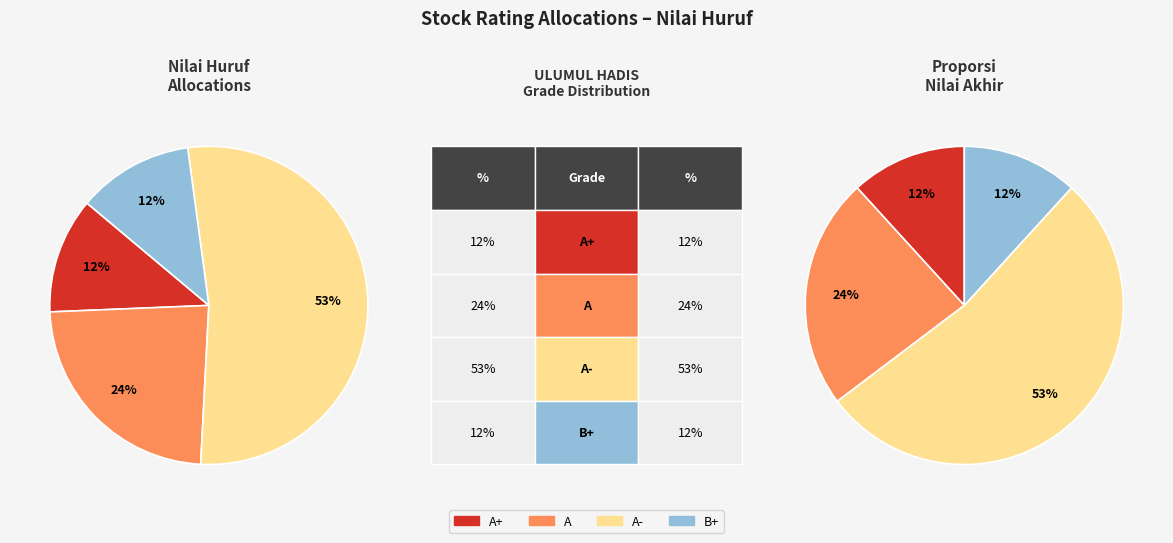

The B+ slice represents 12% of the pie. True or false?

True